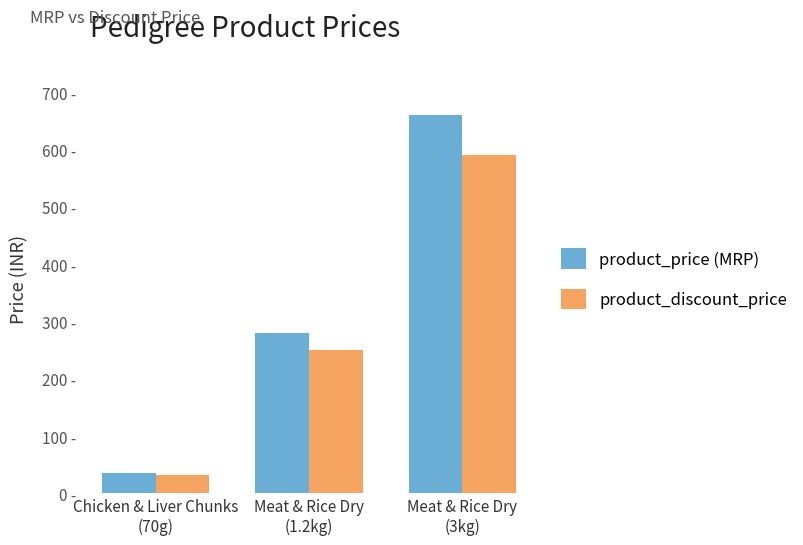

Between Meat & Rice Dry
(1.2kg) and Meat & Rice Dry
(3kg), which series saw the biggest shift?

product_price (MRP)